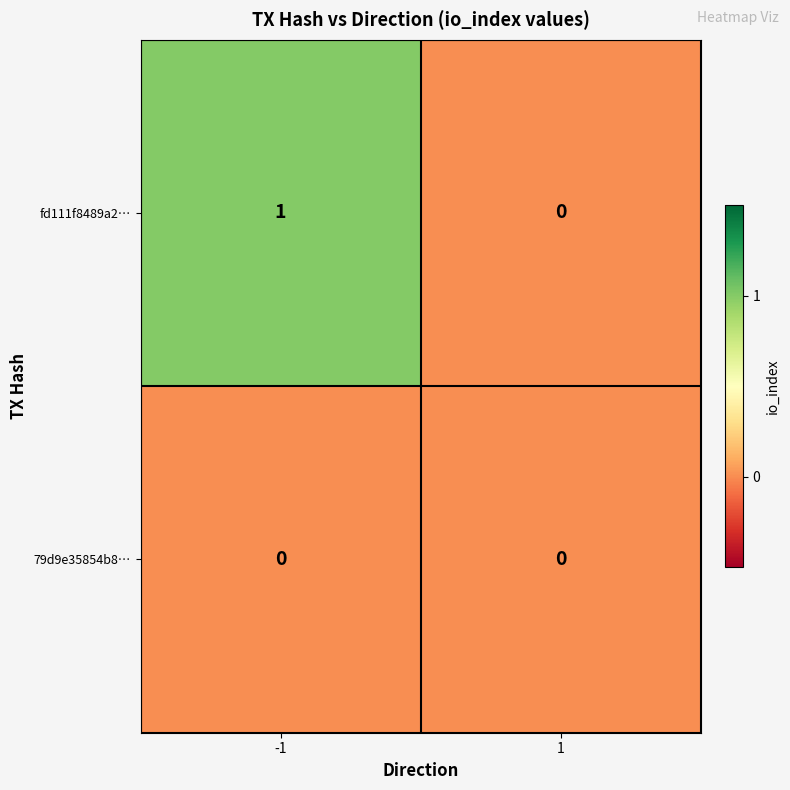

Which series has the largest total across all categories?

fd111f8489a2…